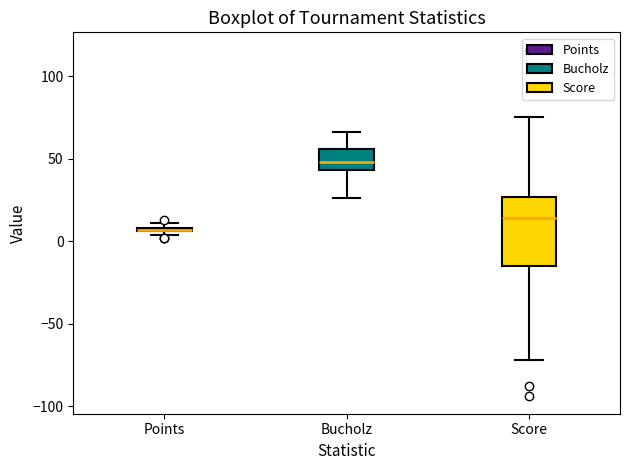

Which box's median line is the lowest?

Points